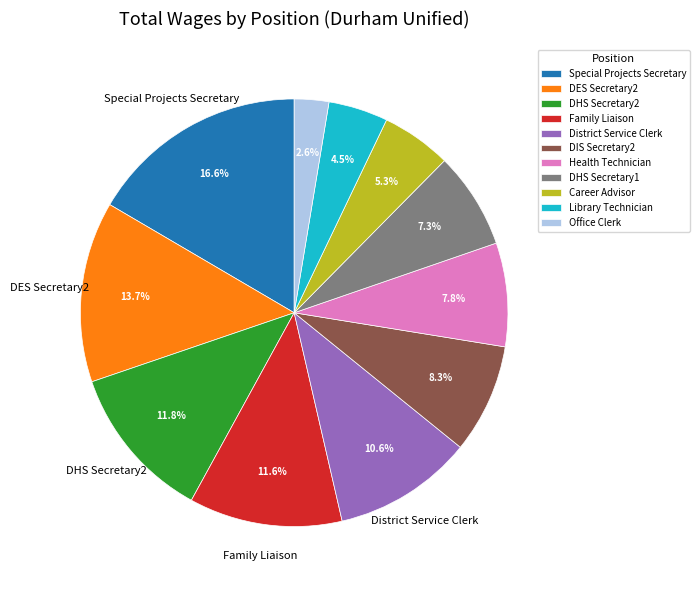

What is the ratio of the value at DES Secretary2 to the value at Career Advisor?

2.6